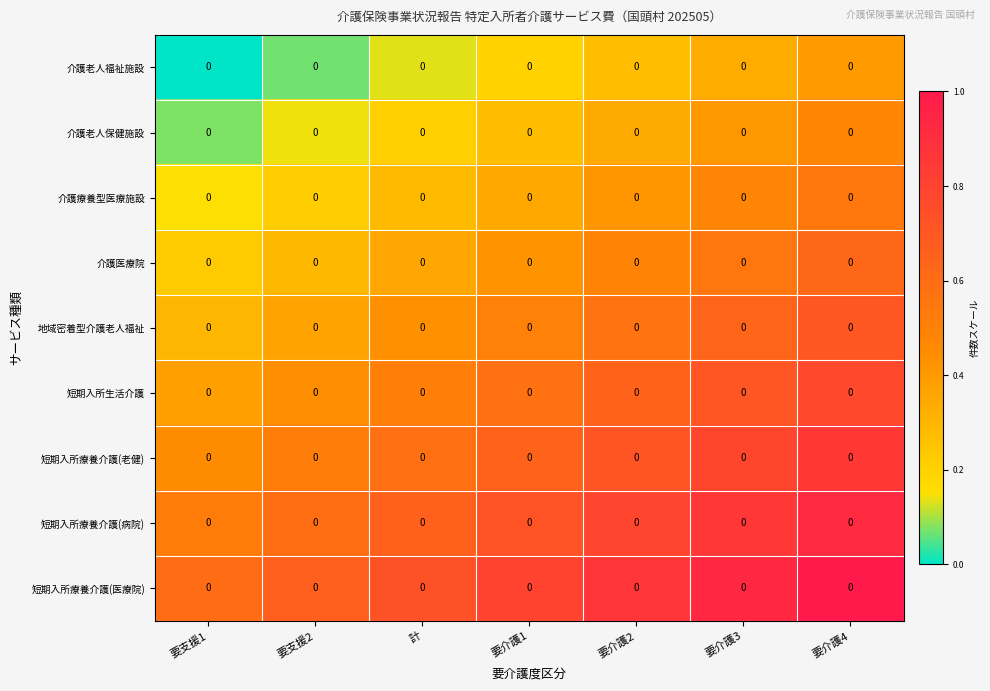

True or false: 介護医療院 has a value of 0.1 at 計.

False